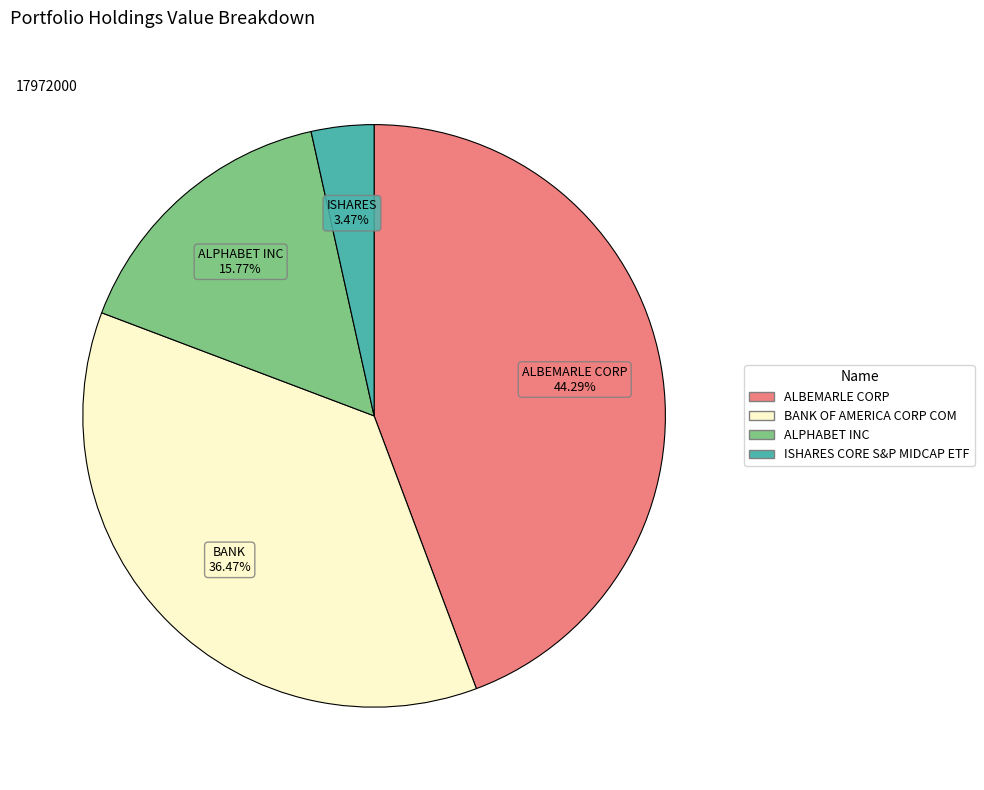

Count the number of slices in the pie.

4